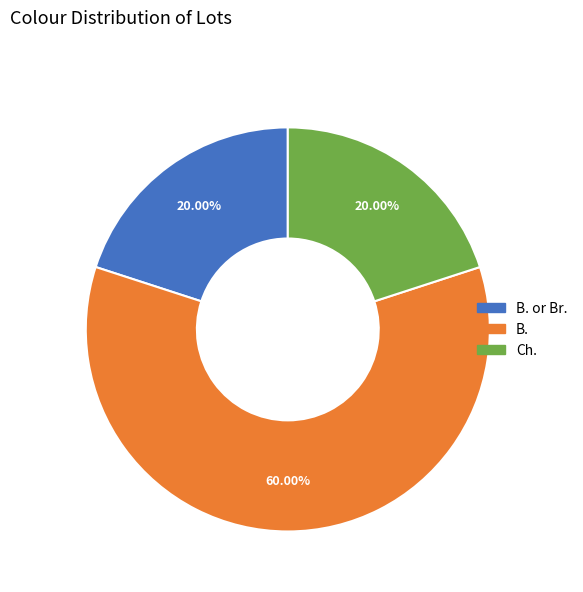

Is there any slice that represents more than half of the pie?

Yes